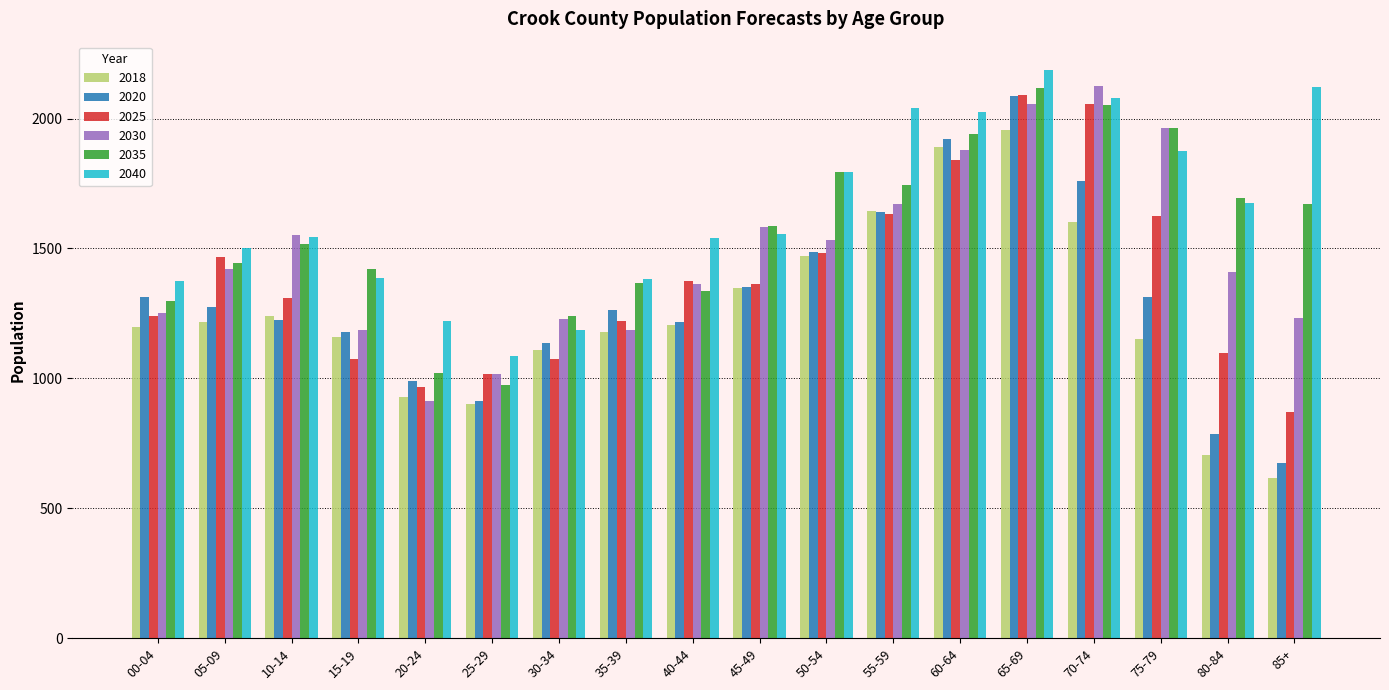

What is the sum of all 2030 values?

26564.8